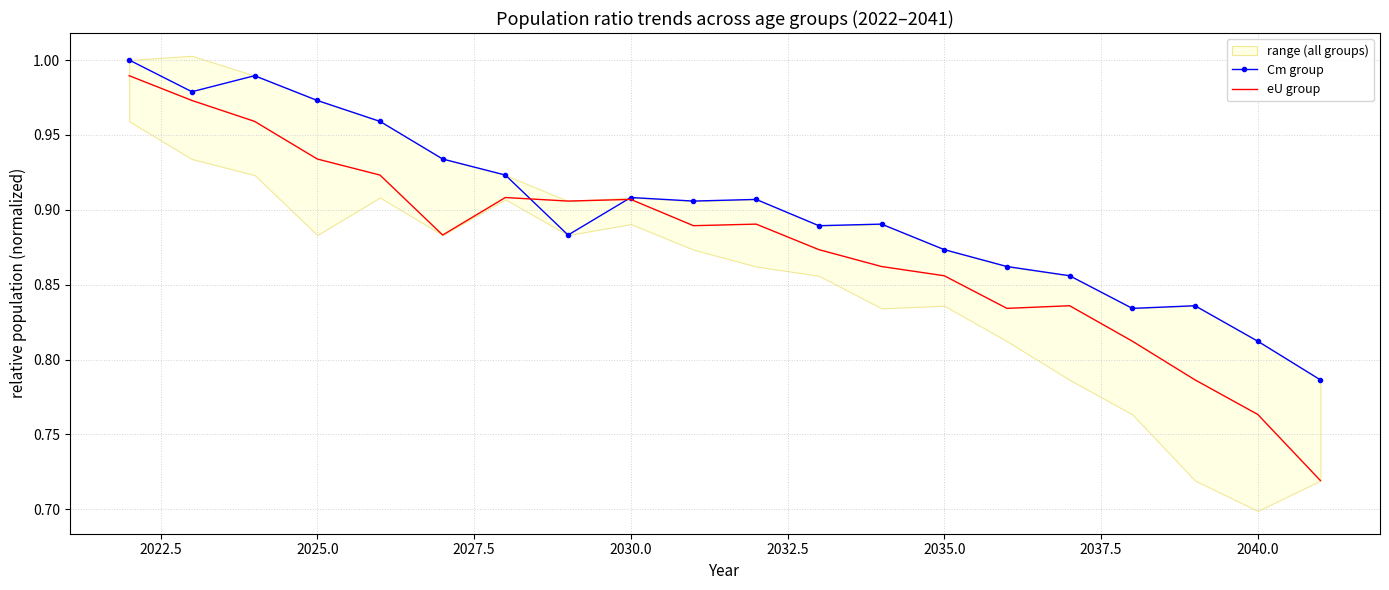

What is the highest value of the eU group series?

1.0